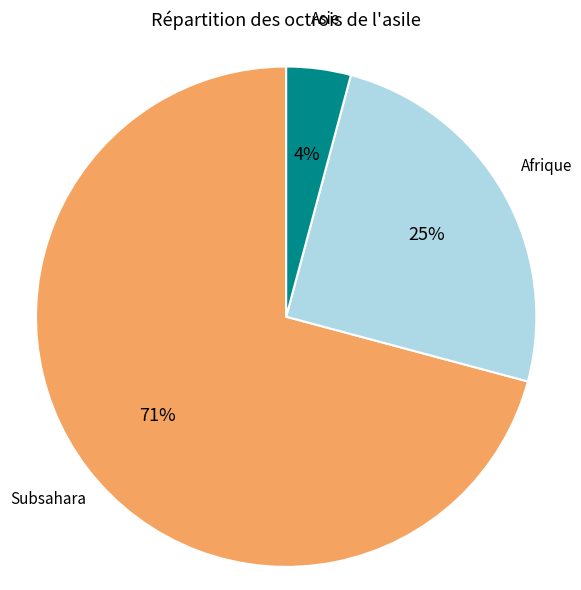

Is there any slice that represents more than half of the pie?

Yes